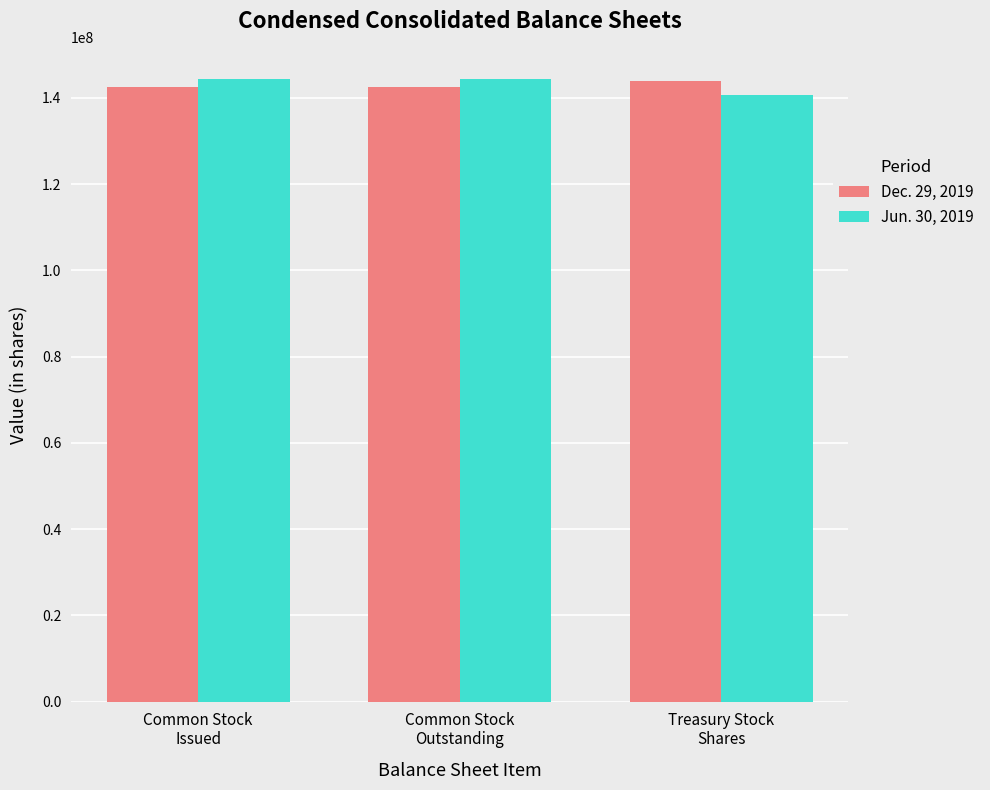

List the series in order of their peak value, highest first.

Jun. 30, 2019, Dec. 29, 2019